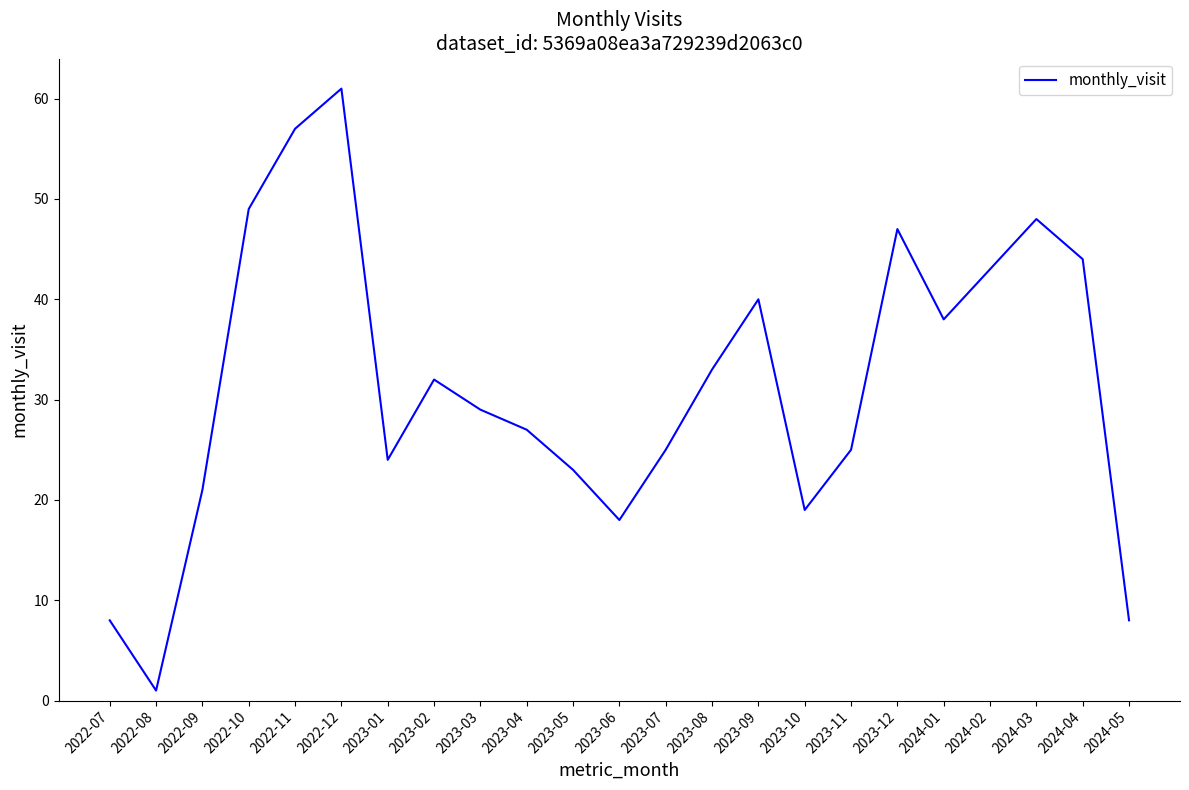

True or false: the data has more than 1 interior local peaks.

True